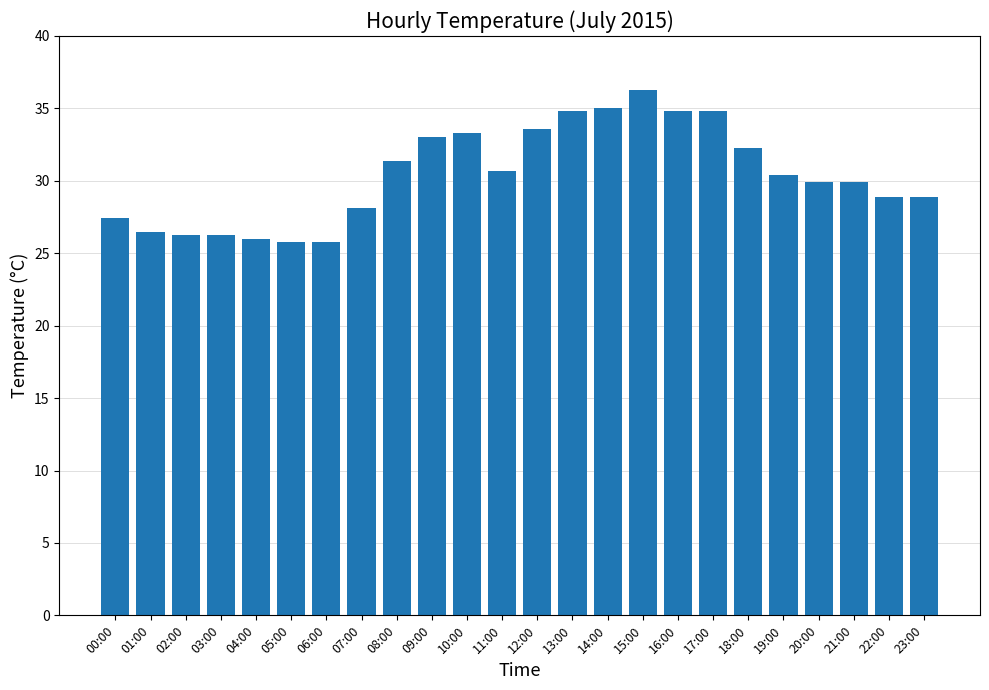

Is it true that the value at 13:00 is 34.8?

True